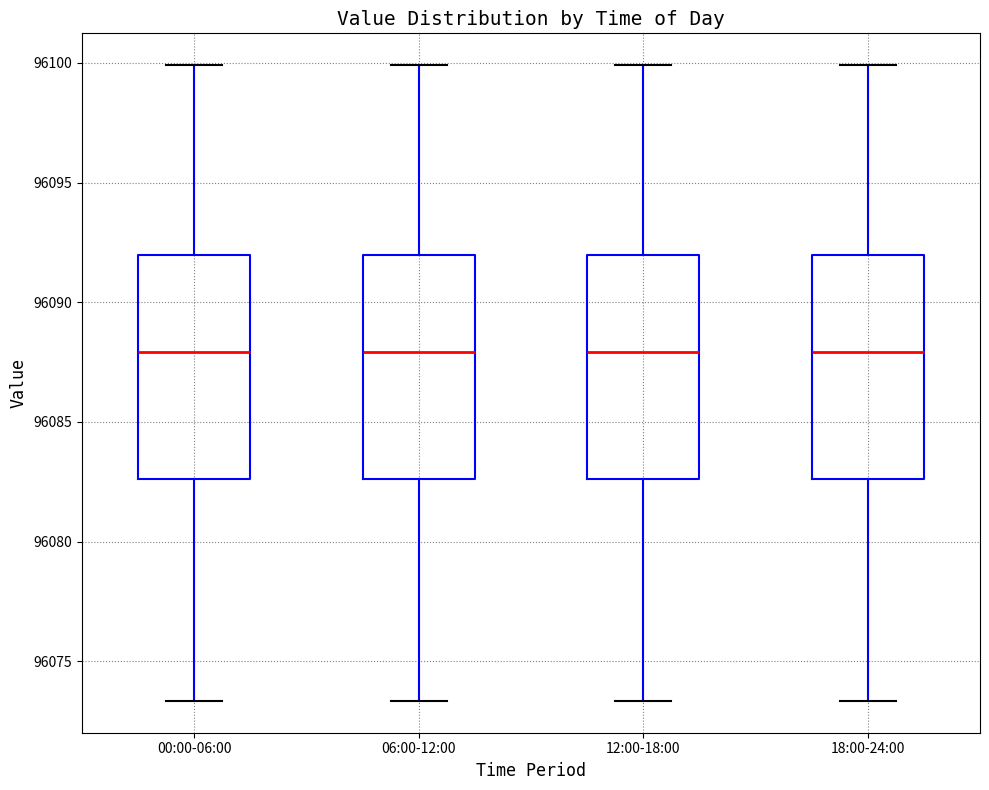

Reading left to right, transcribe this box plot: for each box, give where its median line is, the range the box spans, and where its two whiskers end, as read against the y-axis. The values are not printed on the chart, so give them approximately, as read against the axis.

00:00-06:00: median 96088.0, box 96082.5 to 96092.0, whiskers 96073.5 to 96100.0
06:00-12:00: median 96088.0, box 96082.5 to 96092.0, whiskers 96073.5 to 96100.0
12:00-18:00: median 96088.0, box 96082.5 to 96092.0, whiskers 96073.5 to 96100.0
18:00-24:00: median 96088.0, box 96082.5 to 96092.0, whiskers 96073.5 to 96100.0